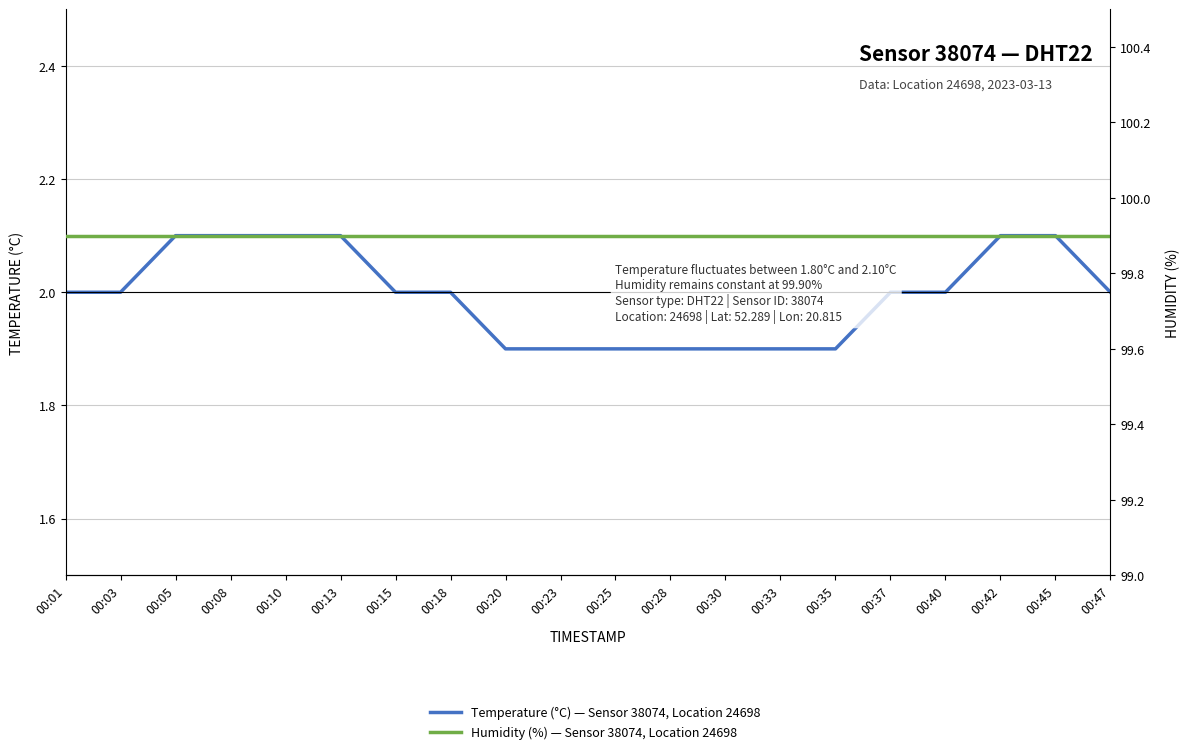

What is the value of the Temperature (°C) — Sensor 38074, Location 24698 point at the 14th from the left?

1.9